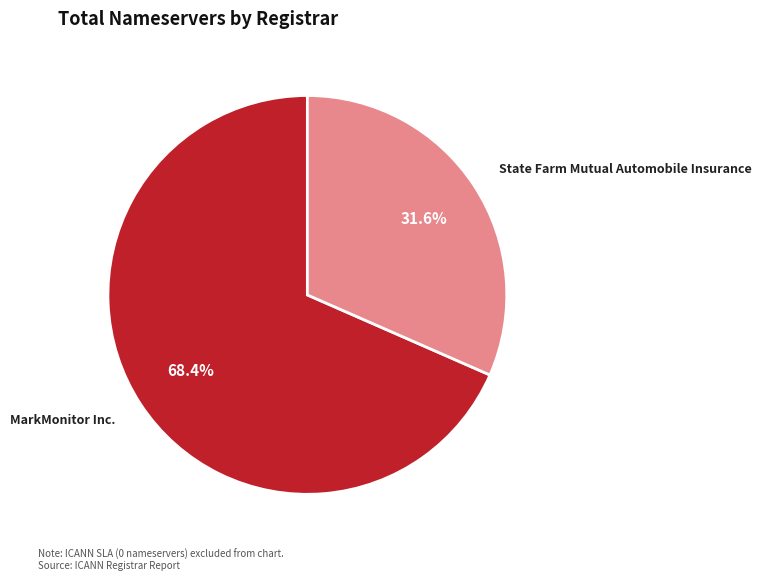

Is there any slice that represents more than half of the pie?

Yes